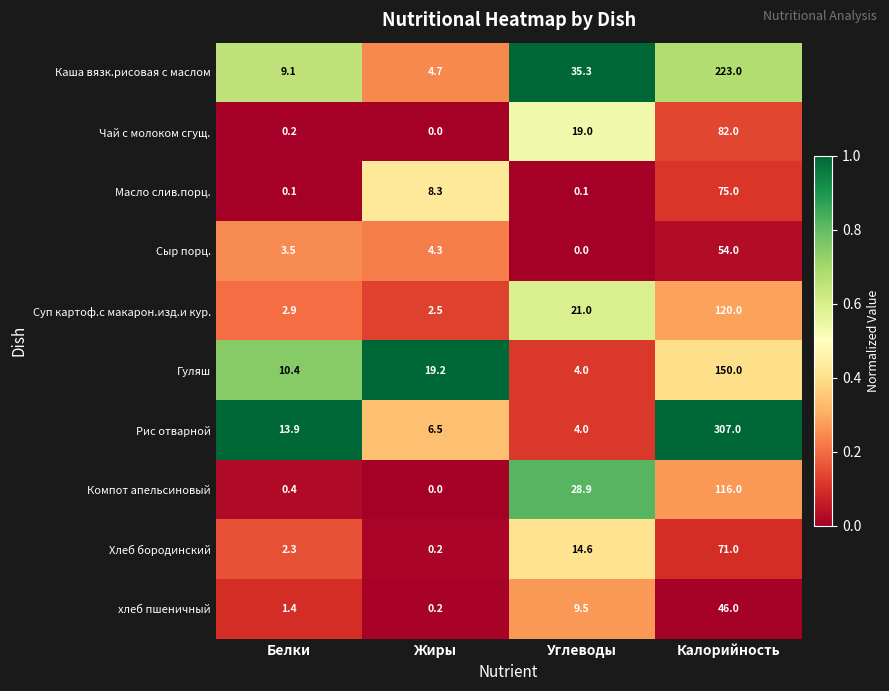

What is the maximum value for Суп картоф.с макарон.изд.и кур.?

120.0